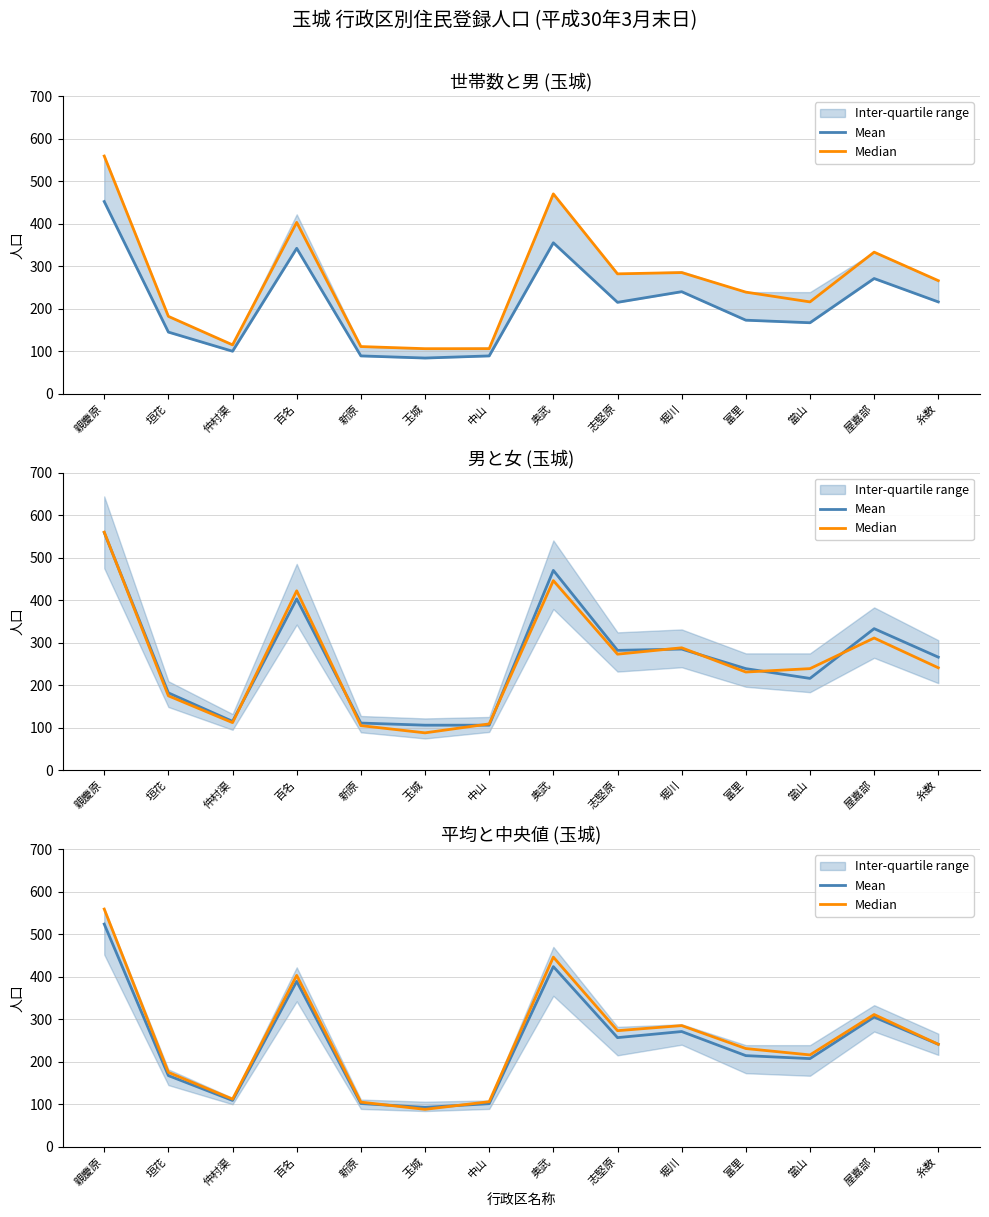

What is the minimum value shown in the chart?

88.0